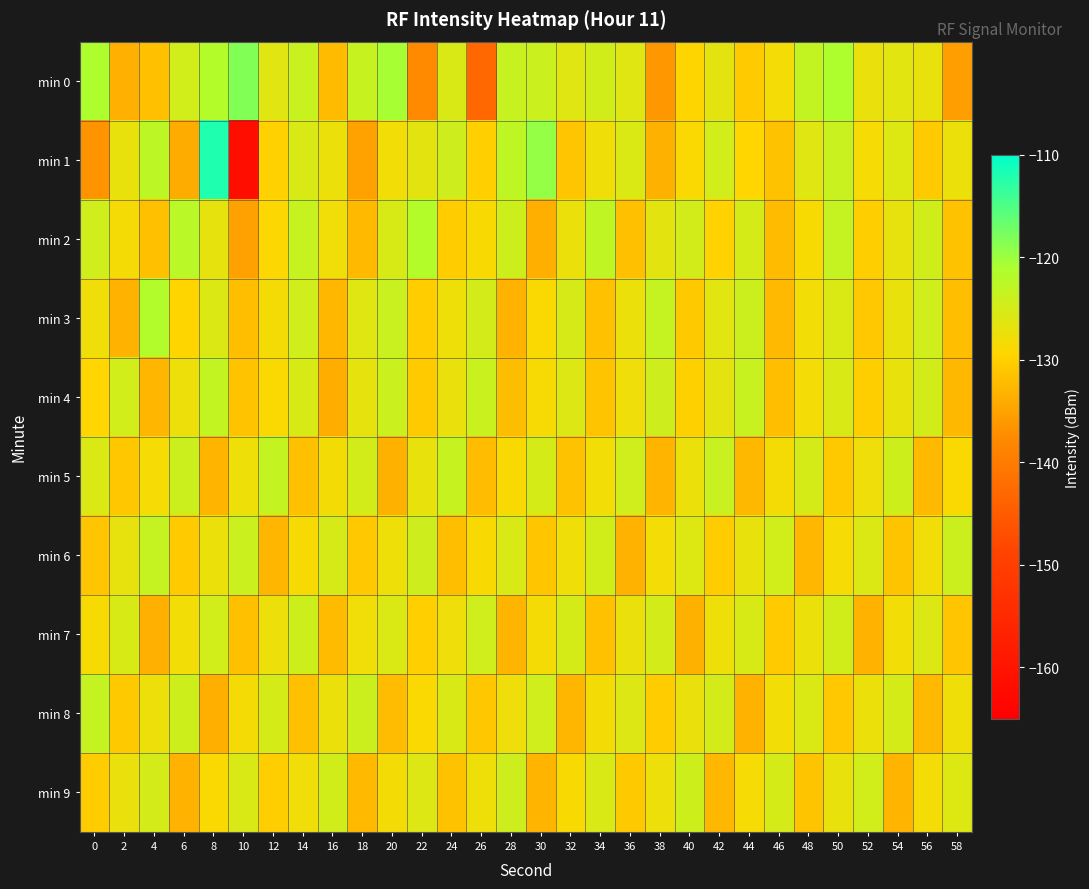

Reading right to left, list all the values displayed in this chart.

min 0: 58=-135.5	56=-127.1	54=-126.4	52=-127.2	50=-121.2	48=-123.2	46=-128.2	44=-130.7	42=-126.5	40=-129.3	38=-136.1	36=-126.0	34=-124.5	32=-126.1	30=-124.0	28=-123.7	26=-142.9	24=-125.5	22=-137.6	20=-120.6	18=-123.6	16=-132.3	14=-123.7	12=-126.3	10=-118.4	8=-121.7	6=-124.7	4=-131.8	2=-133.5	0=-121.2
min 1: 58=-127.3	56=-130.7	54=-125.9	52=-128.4	50=-123.8	48=-126.2	46=-131.5	44=-129.3	42=-124.7	40=-128.9	38=-133.4	36=-125.6	34=-127.8	32=-131.2	30=-119.5	28=-122.8	26=-130.1	24=-124.3	22=-126.5	20=-128.0	18=-135.0	16=-127.4	14=-125.5	12=-129.9	10=-161.4	8=-112.0	6=-133.9	4=-122.8	2=-127.2	0=-136.7
min 2: 58=-131.5	56=-124.6	54=-126.9	52=-130.2	50=-123.4	48=-128.6	46=-132.3	44=-125.1	42=-129.7	40=-124.8	38=-126.5	36=-131.8	34=-122.9	32=-127.4	30=-133.6	28=-124.2	26=-128.7	24=-130.5	22=-121.8	20=-125.3	18=-132.4	16=-127.9	14=-123.6	12=-129.1	10=-135.2	8=-126.8	6=-122.4	4=-131.7	2=-128.3	0=-124.5
min 3: 58=-132.0	56=-124.4	54=-127.1	52=-130.9	50=-125.6	48=-128.0	46=-132.5	44=-124.1	42=-126.4	40=-130.8	38=-123.5	36=-127.3	34=-131.6	32=-125.2	30=-128.8	28=-133.1	26=-124.9	24=-127.6	22=-130.4	20=-123.8	18=-126.1	16=-132.7	14=-124.5	12=-128.3	10=-131.9	8=-125.7	6=-129.4	4=-121.6	2=-133.2	0=-127.8
min 4: 58=-132.6	56=-124.8	54=-127.0	52=-130.3	50=-125.5	48=-128.2	46=-131.9	44=-123.7	42=-126.6	40=-130.0	38=-124.3	36=-127.7	34=-131.3	32=-125.8	30=-128.5	28=-132.1	26=-123.9	24=-127.2	22=-130.6	20=-124.0	18=-126.8	16=-133.7	14=-125.3	12=-128.9	10=-131.4	8=-123.2	6=-127.5	4=-132.8	2=-124.7	0=-129.3
min 5: 58=-128.8	56=-132.4	54=-124.2	52=-127.7	50=-130.8	48=-125.1	46=-128.3	44=-132.6	42=-123.8	40=-127.4	38=-133.0	36=-124.5	34=-128.0	32=-131.5	30=-125.0	28=-128.7	26=-132.2	24=-123.6	22=-127.0	20=-133.4	18=-124.8	16=-128.1	14=-131.7	12=-123.3	10=-127.6	8=-132.9	6=-124.1	4=-128.4	2=-131.0	0=-125.6
min 6: 58=-124.1	56=-127.9	54=-131.3	52=-125.7	50=-128.4	48=-132.7	46=-124.7	44=-127.1	42=-130.5	40=-125.9	38=-128.2	36=-133.2	34=-124.6	32=-127.8	30=-131.1	28=-125.4	26=-128.7	24=-132.0	22=-124.3	20=-127.6	18=-130.9	16=-125.2	14=-128.5	12=-132.8	10=-124.0	8=-127.4	6=-130.7	4=-123.5	2=-126.9	0=-131.2
min 7: 58=-131.2	56=-125.7	54=-128.0	52=-133.1	50=-124.6	48=-127.3	46=-130.7	44=-125.3	42=-127.6	40=-133.4	38=-124.9	36=-127.2	34=-131.6	32=-125.0	30=-128.3	28=-132.9	26=-124.4	24=-127.7	22=-130.1	20=-125.6	18=-127.9	16=-132.3	14=-124.2	12=-127.5	10=-131.8	8=-124.7	6=-128.0	4=-133.5	2=-125.3	0=-128.6
min 8: 58=-127.8	56=-132.5	54=-125.0	52=-127.3	50=-130.9	48=-125.6	46=-128.0	44=-133.3	42=-124.9	40=-127.2	38=-130.5	36=-125.8	34=-128.1	32=-132.8	30=-124.4	28=-127.7	26=-131.0	24=-125.5	22=-128.8	20=-132.2	18=-124.1	16=-127.4	14=-131.7	12=-125.0	10=-128.3	8=-133.6	6=-124.2	4=-127.5	2=-130.8	0=-123.4
min 9: 58=-125.9	56=-128.2	54=-132.9	52=-124.7	50=-127.0	48=-131.3	46=-125.1	44=-128.4	42=-132.7	40=-124.2	38=-127.5	36=-130.8	34=-125.4	32=-128.7	30=-133.0	28=-124.3	26=-127.6	24=-131.5	22=-125.8	20=-128.1	18=-132.4	16=-124.6	14=-127.9	12=-130.2	10=-125.5	8=-128.8	6=-133.1	4=-124.9	2=-127.2	0=-130.5